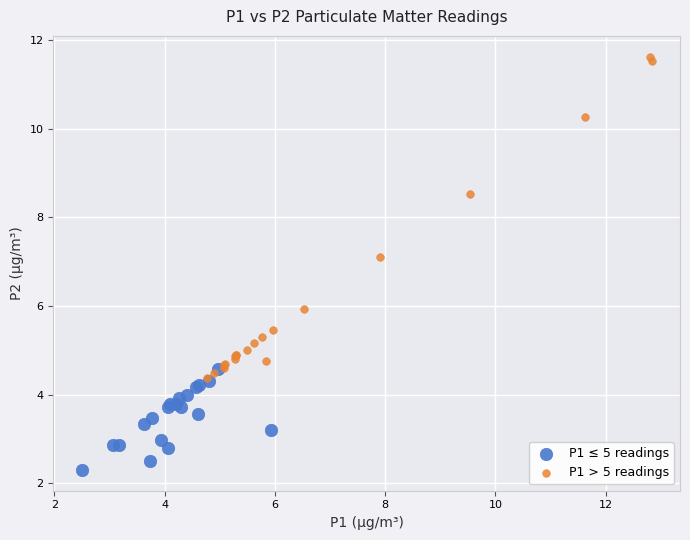

Which series reaches the minimum Y coordinate?

P1 ≤ 5 readings